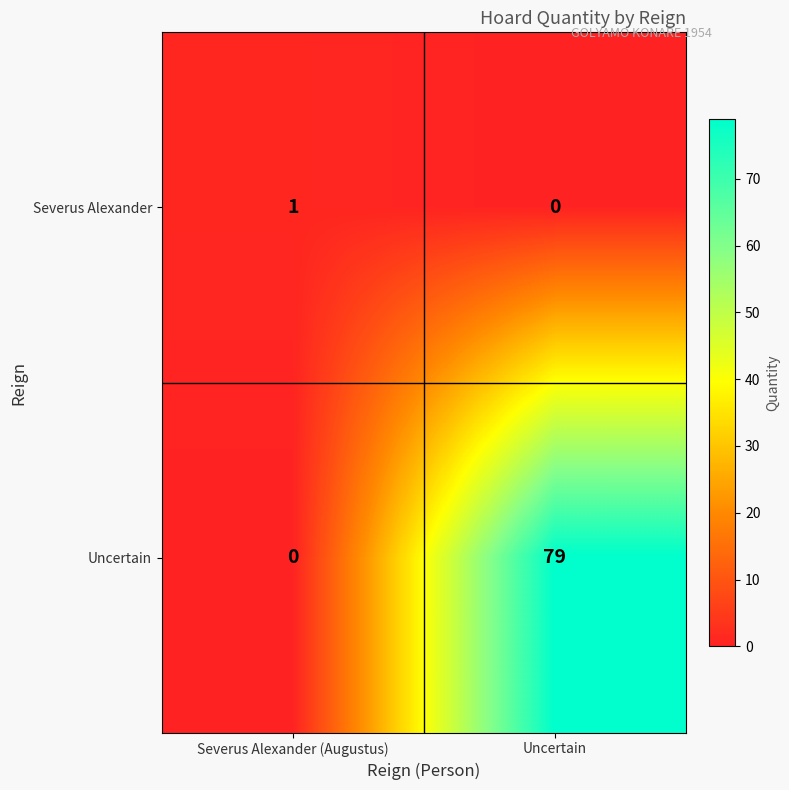

Reading left to right, transcribe all the data shown in this chart.

Severus Alexander: Severus Alexander (Augustus)=1	Uncertain=0
Uncertain: Severus Alexander (Augustus)=0	Uncertain=79